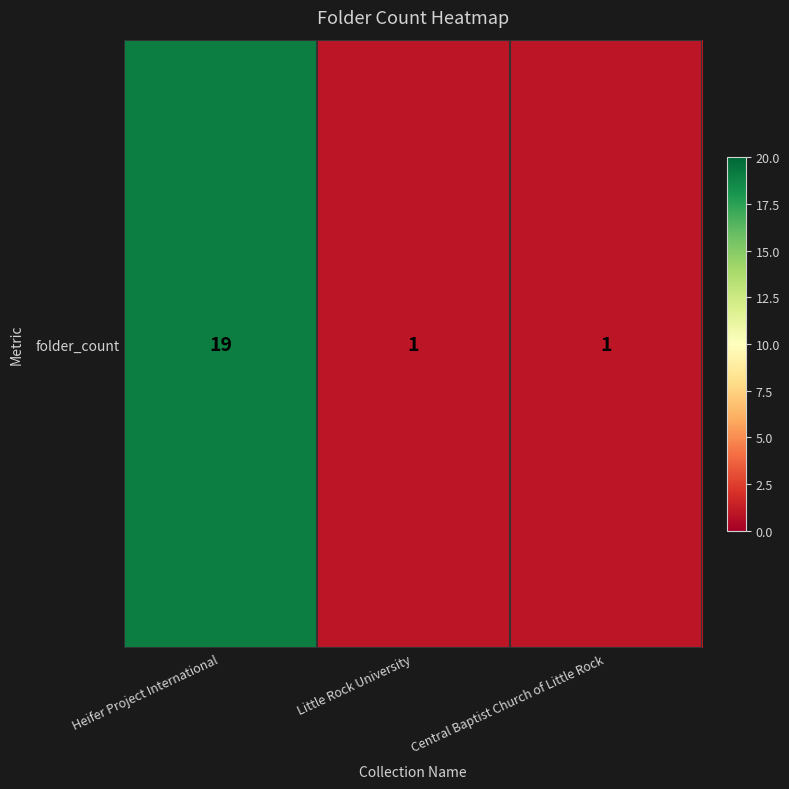

What is the difference between the maximum and minimum values?

18